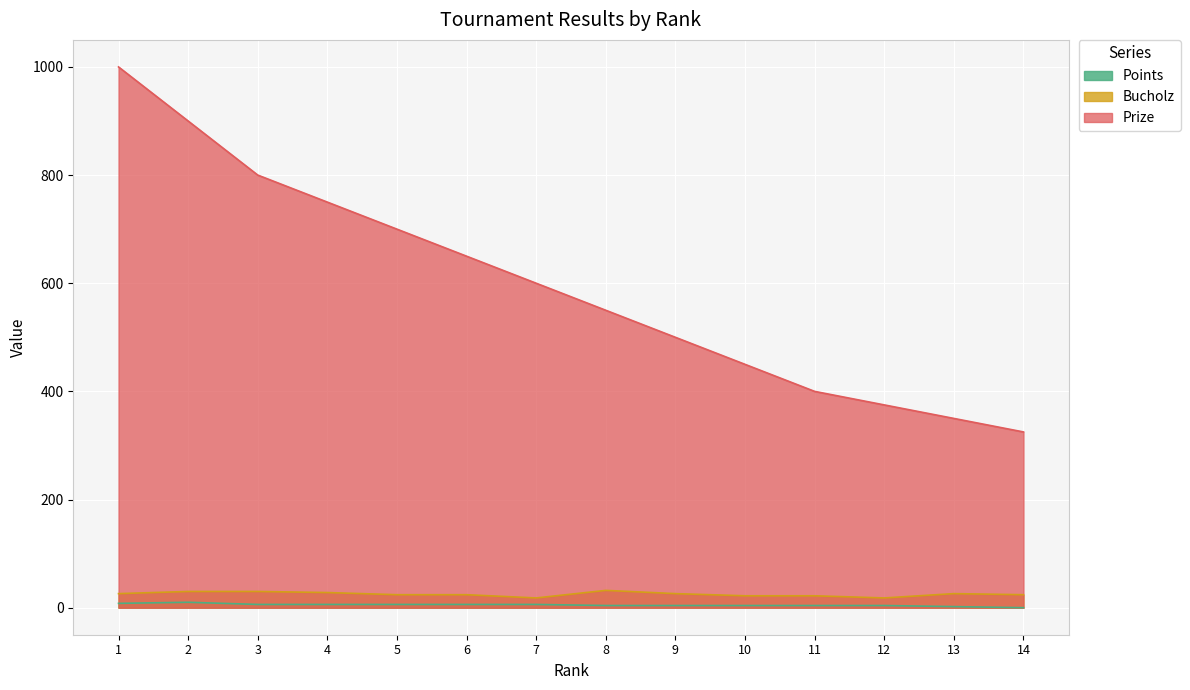

What is the value of the Points point at the 12th from the left?

4